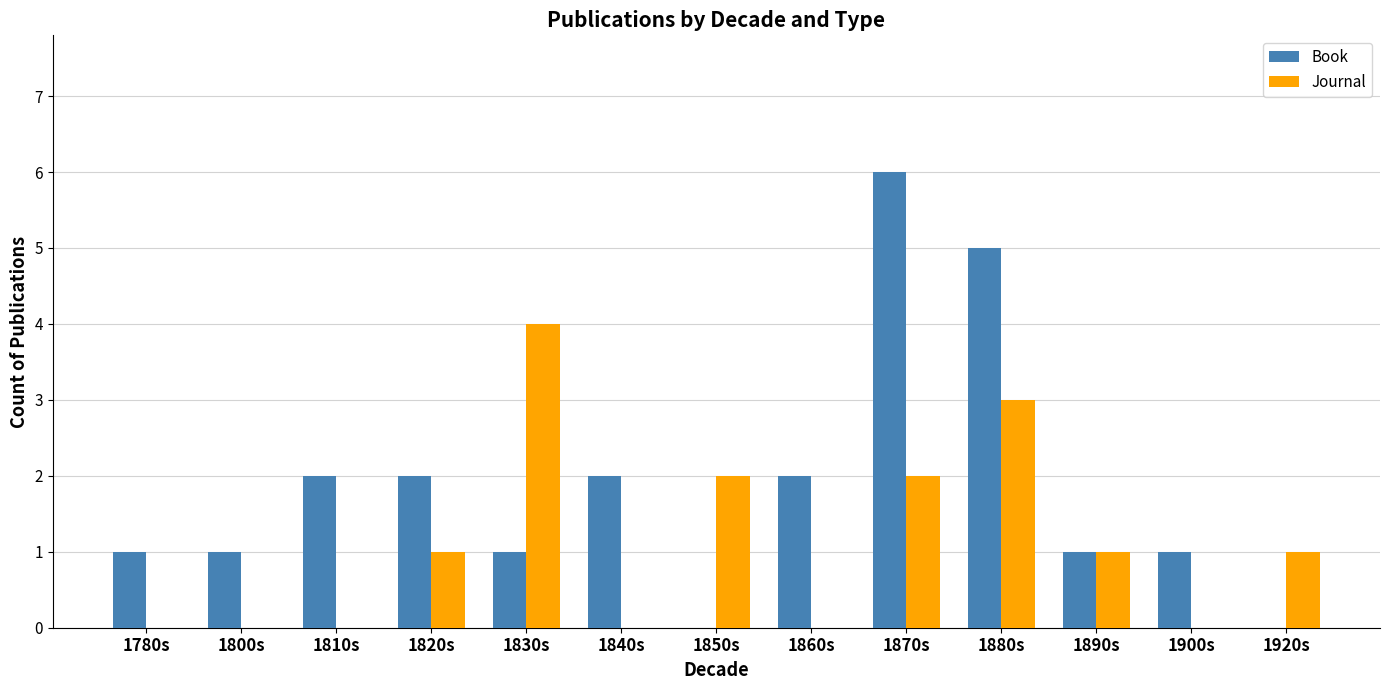

How many groups of bars are there?

13